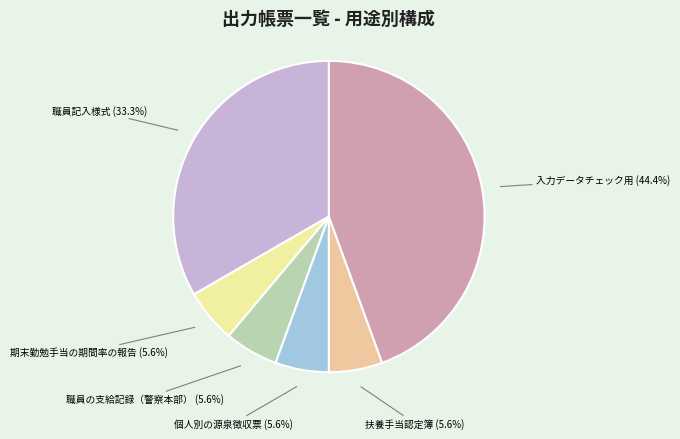

To the nearest percent, what portion does 職員の支給記録（警察本部） represent?

6%